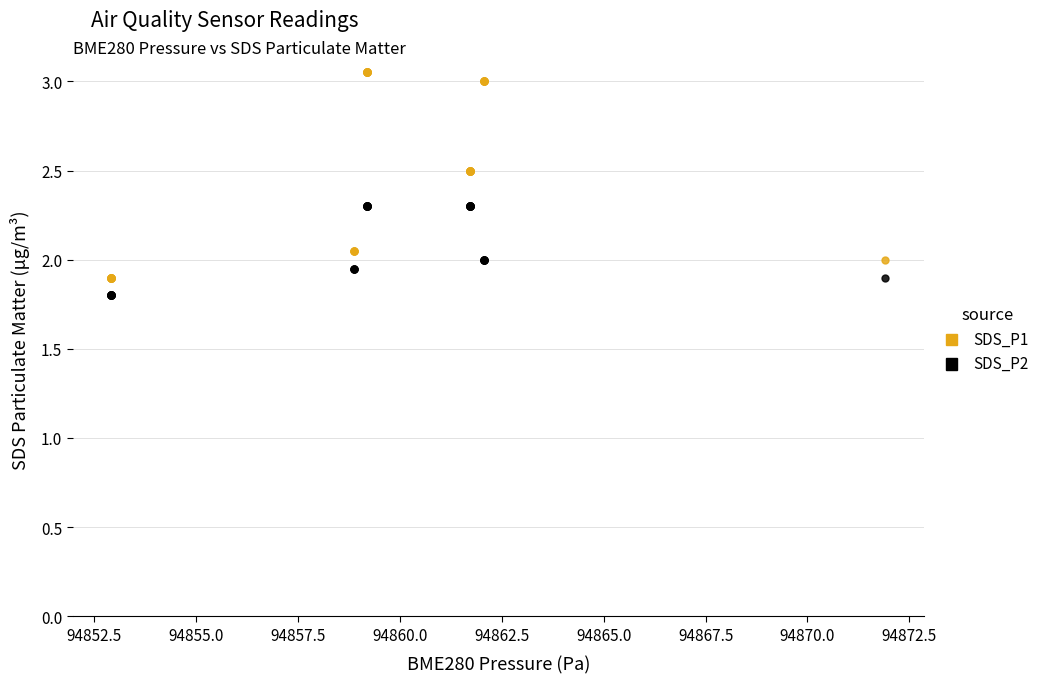

Which series has the widest spread of Y values?

SDS_P1